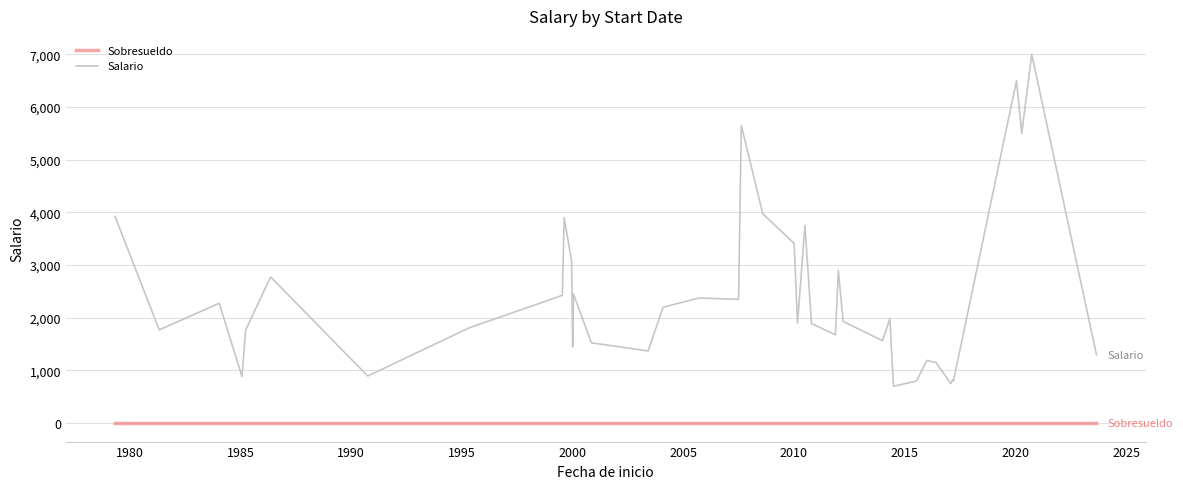

True or false: Salario and Sobresueldo cross at least once.

False